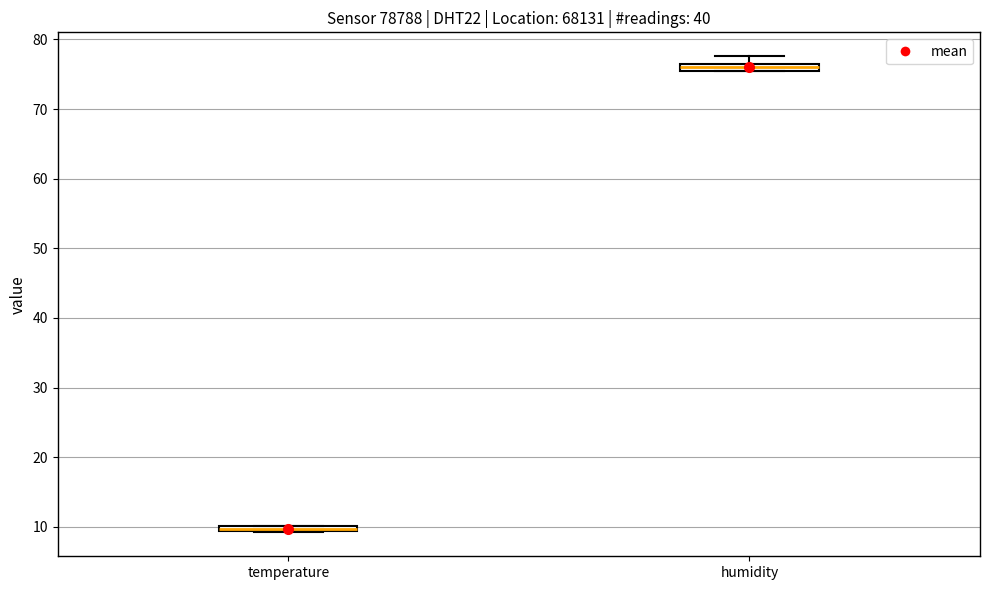

Where is the lower edge of the box for temperature on the y-axis? The values are not printed on the chart, so give them approximately, as read against the axis.

9